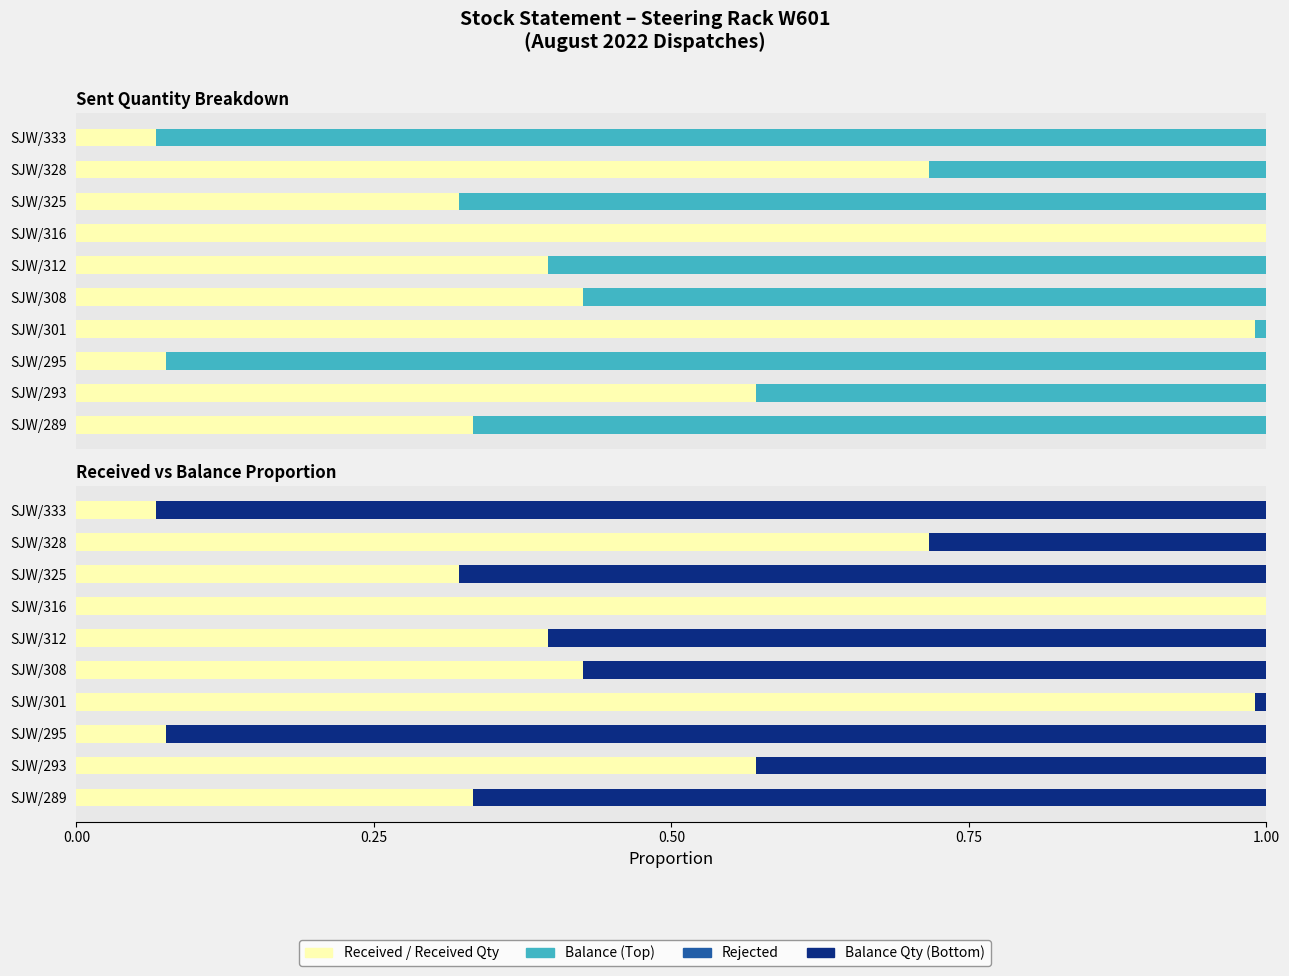

What is the average value of the Balance series?

0.5